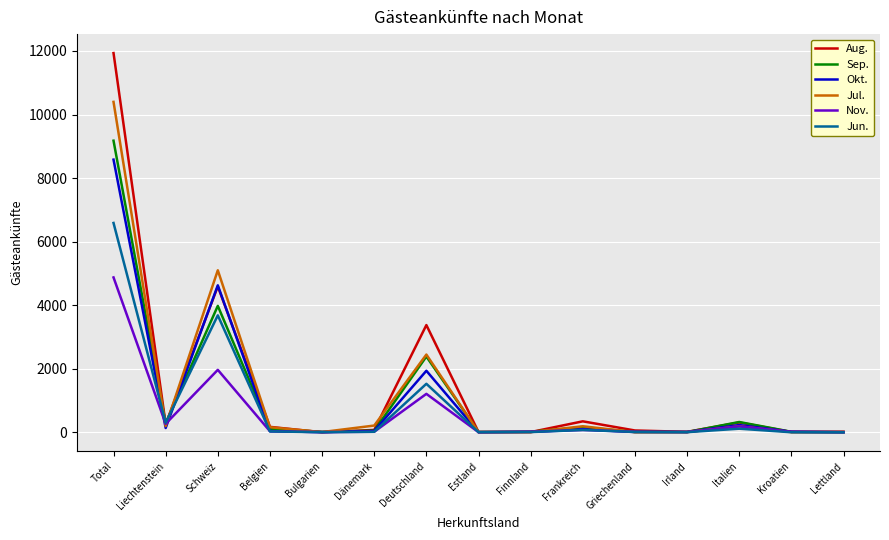

What is the greatest value displayed?

11933